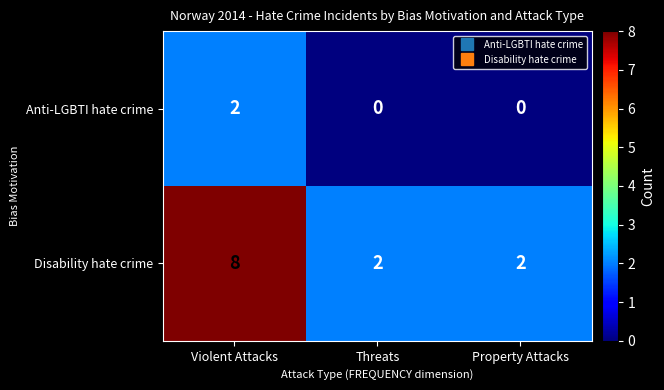

How many positive values does the Anti-LGBTI hate crime series have?

1